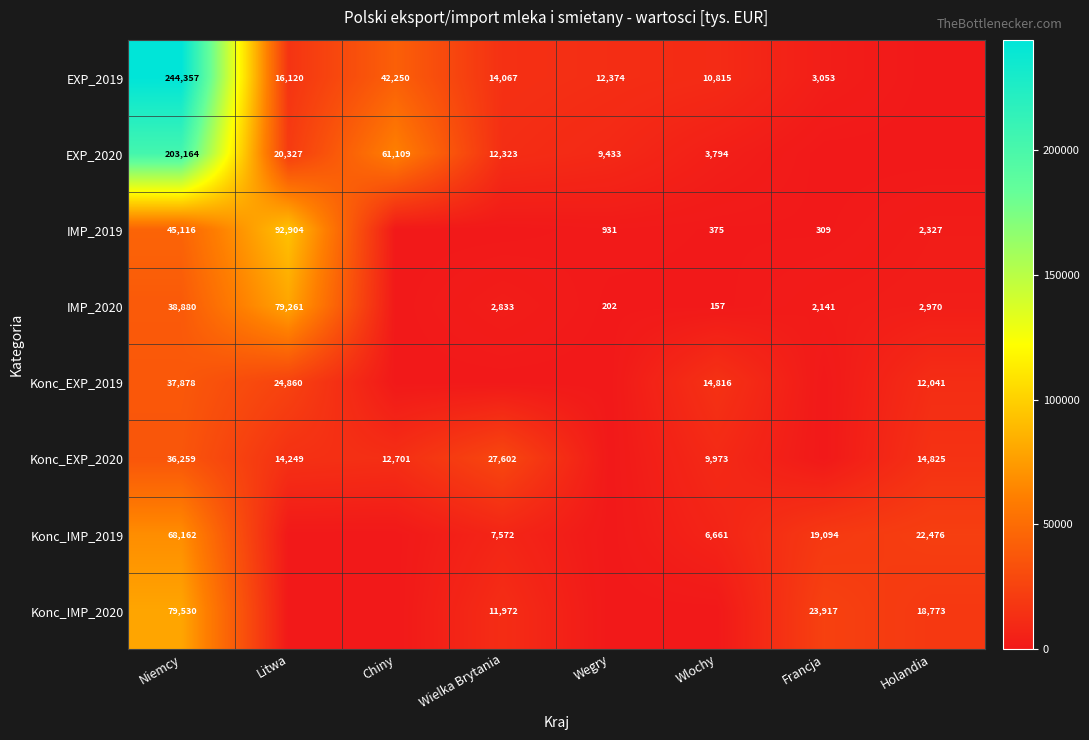

Which has a higher value, Wielka Brytania or Chiny?

Chiny